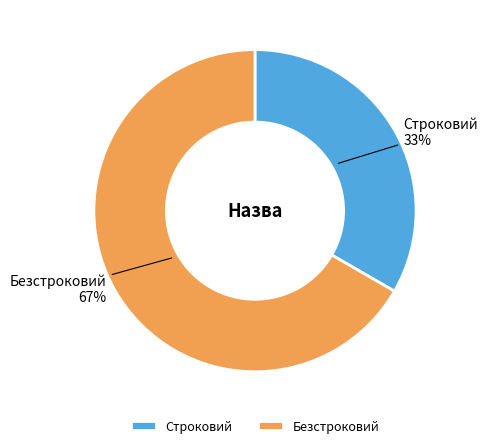

To the nearest percent, what percentage of the pie is Строковий?

33%